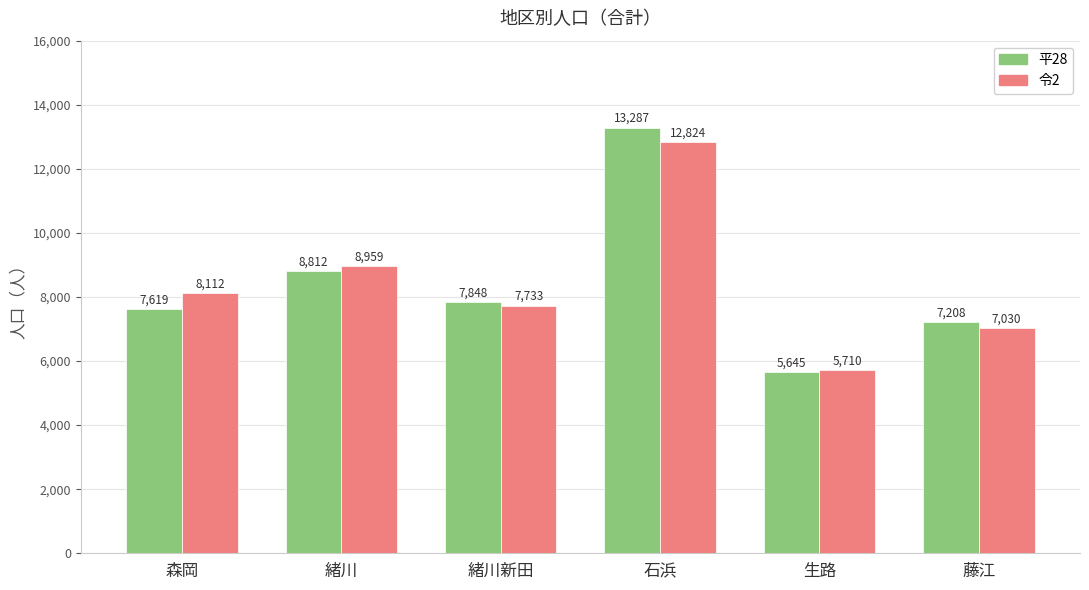

What is the maximum value shown in the chart?

13287